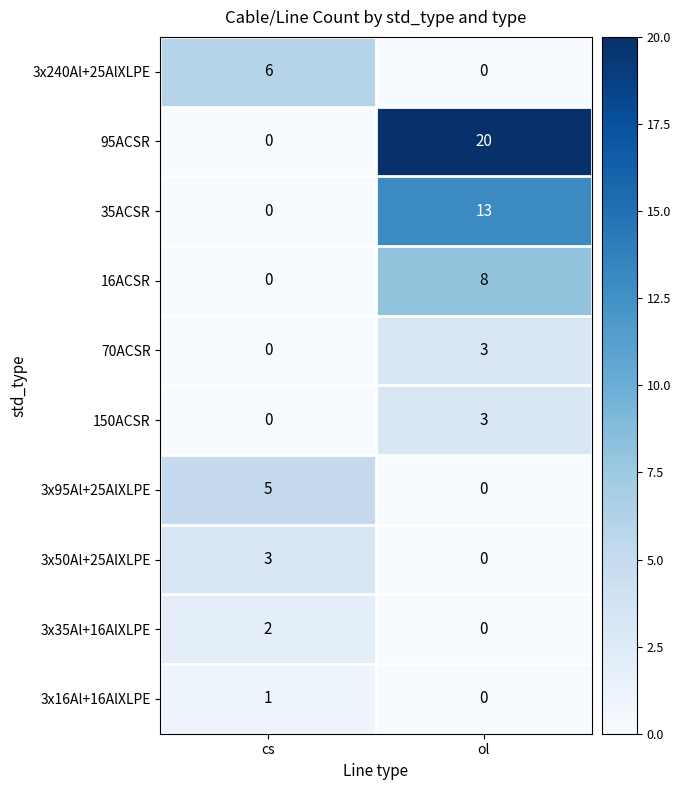

What is the spread (max minus min) of values at cs?

6